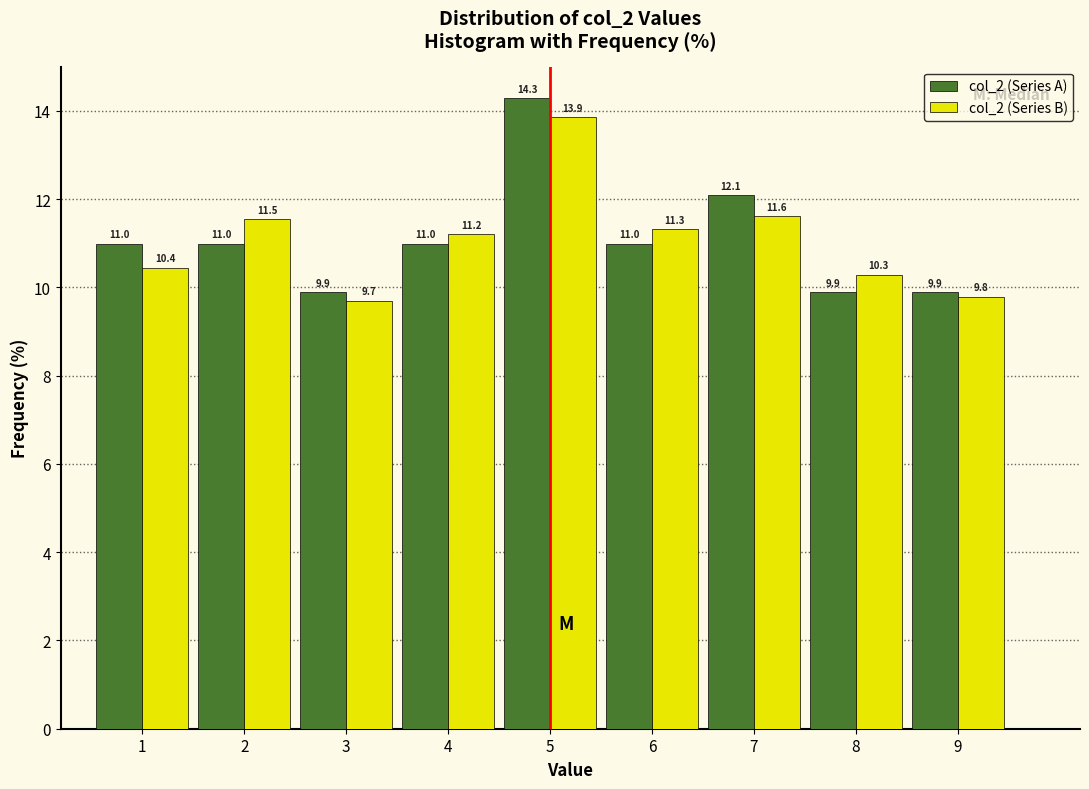

What is the height of the col_2 (Series A) bar covering 3.5 to 4.5 on the x-axis?

11.0